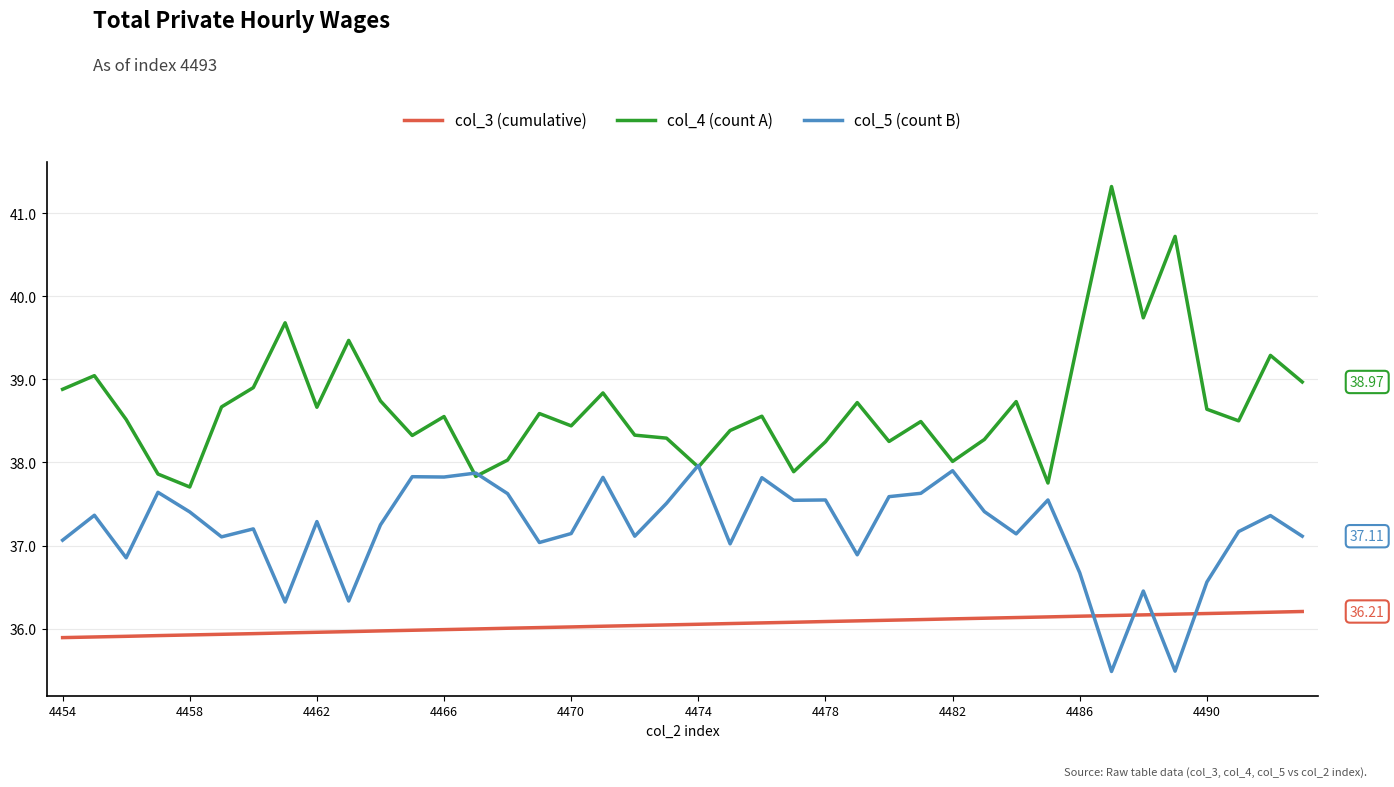

After their last crossing, which series has the higher values: col_3 (cumulative) or col_5 (count B)?

col_5 (count B)